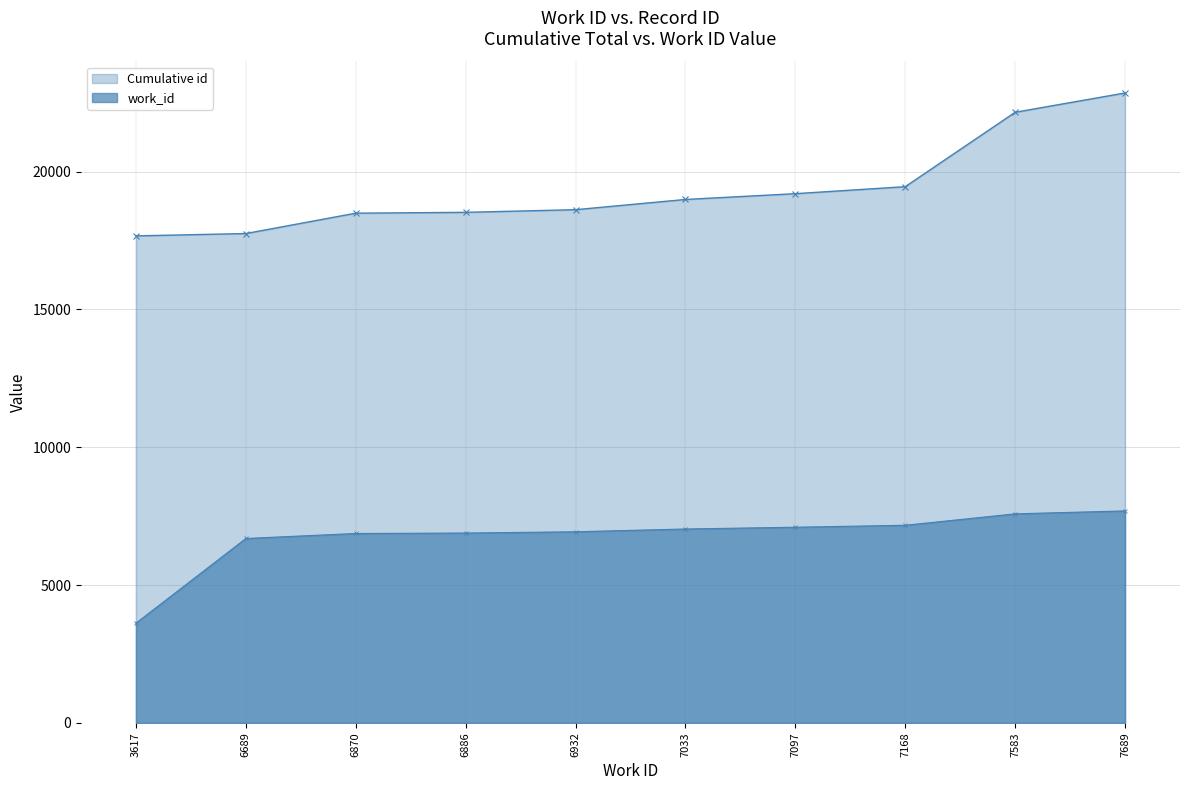

List the series in order of their overall mean, lowest first.

work_id, Cumulative id